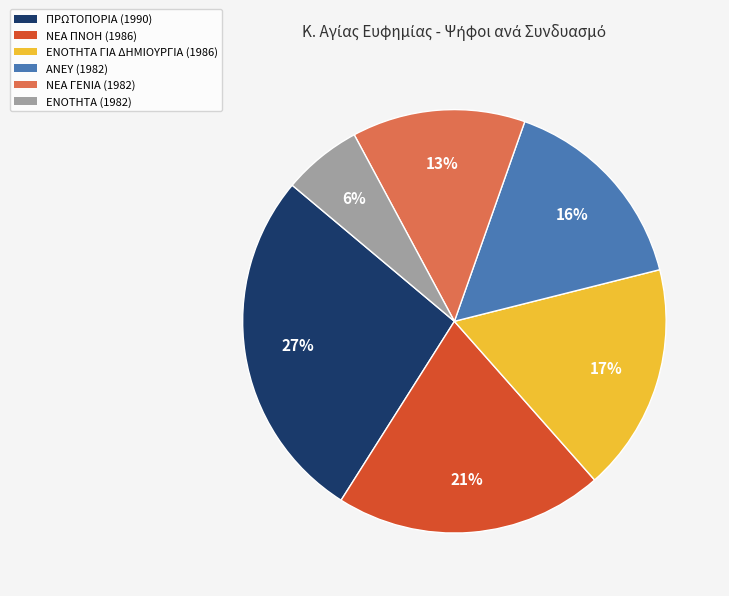

To the nearest percent, what is the average slice percentage?

17%